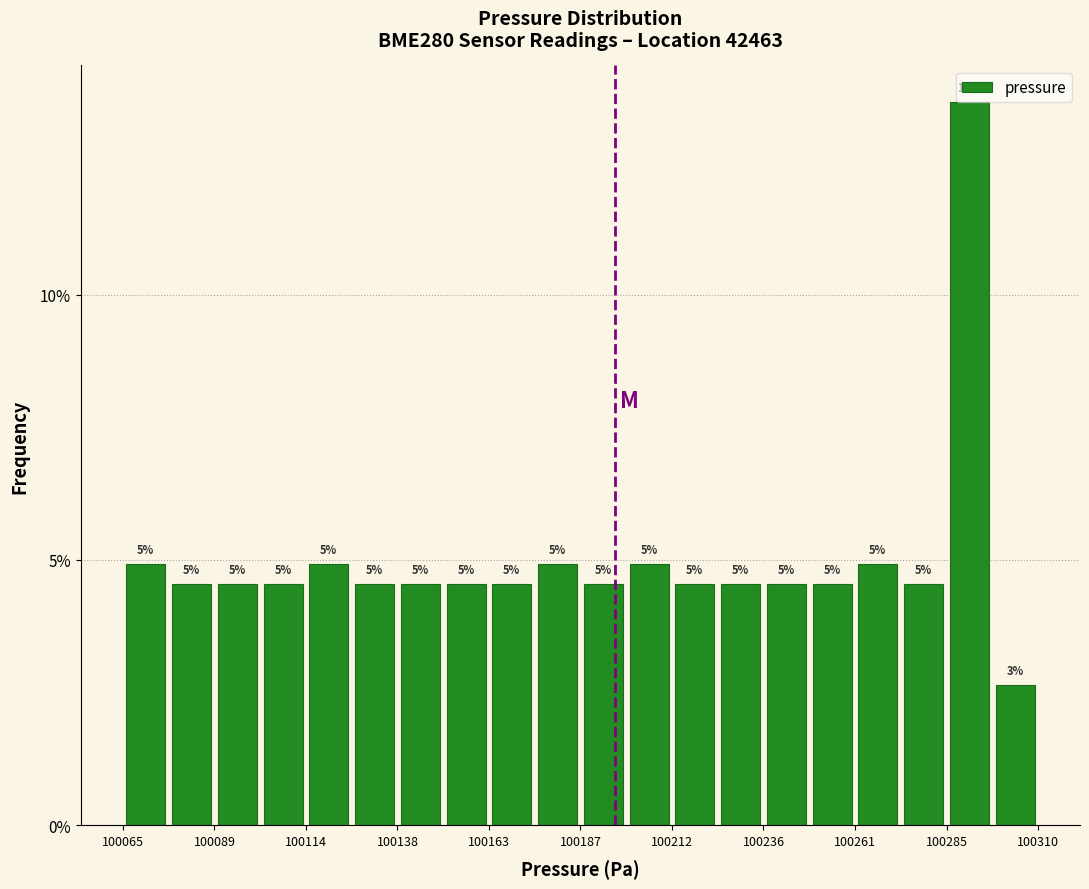

Around what value on the x-axis is the tallest bar? Give the approximate position of its centre, as read against the axis.

100290